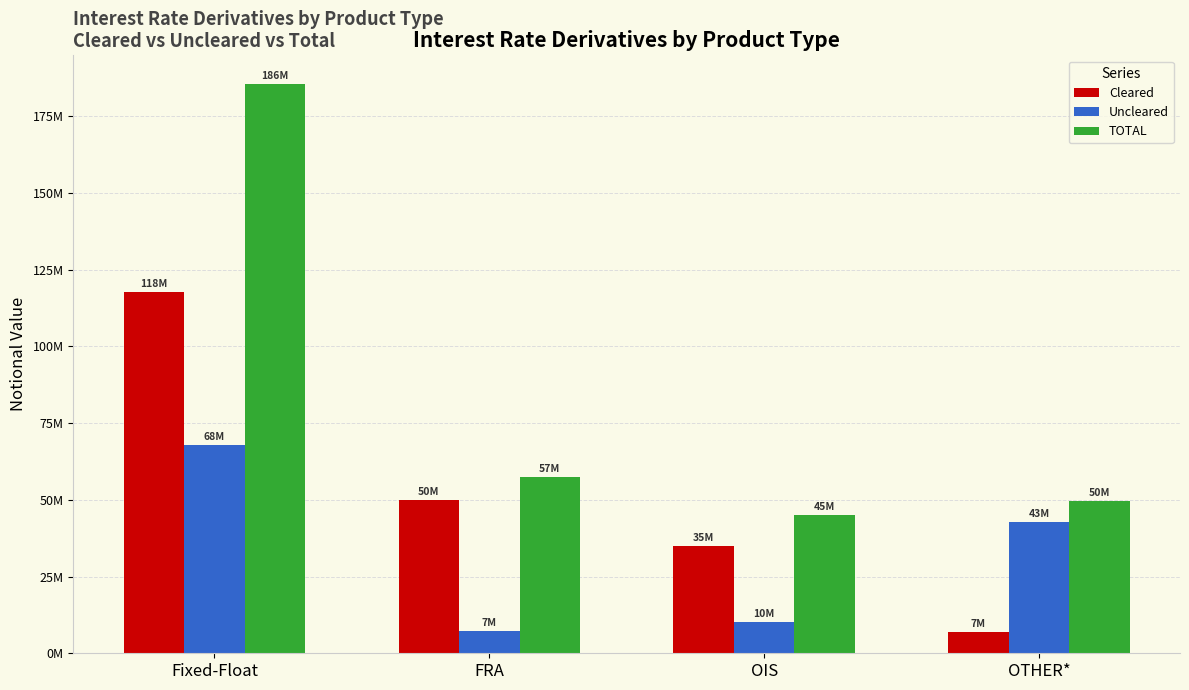

What is the minimum value shown in the chart?

6834203